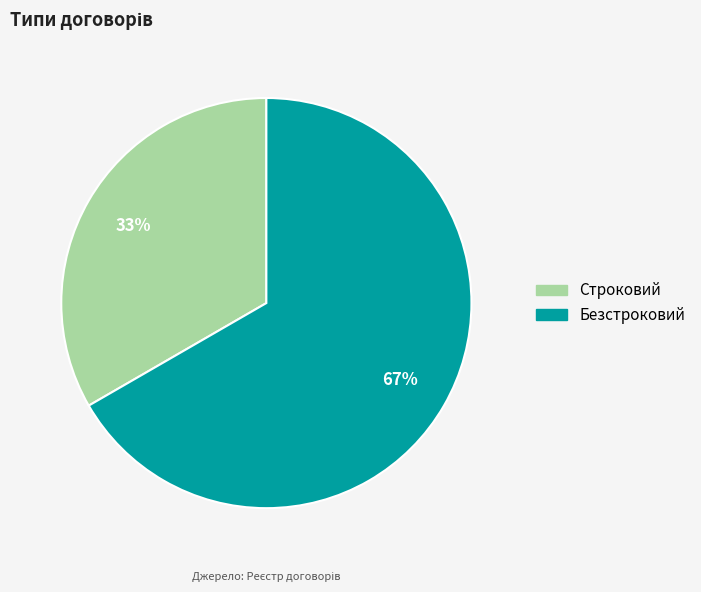

Between Строковий and Безстроковий, which is larger?

Безстроковий